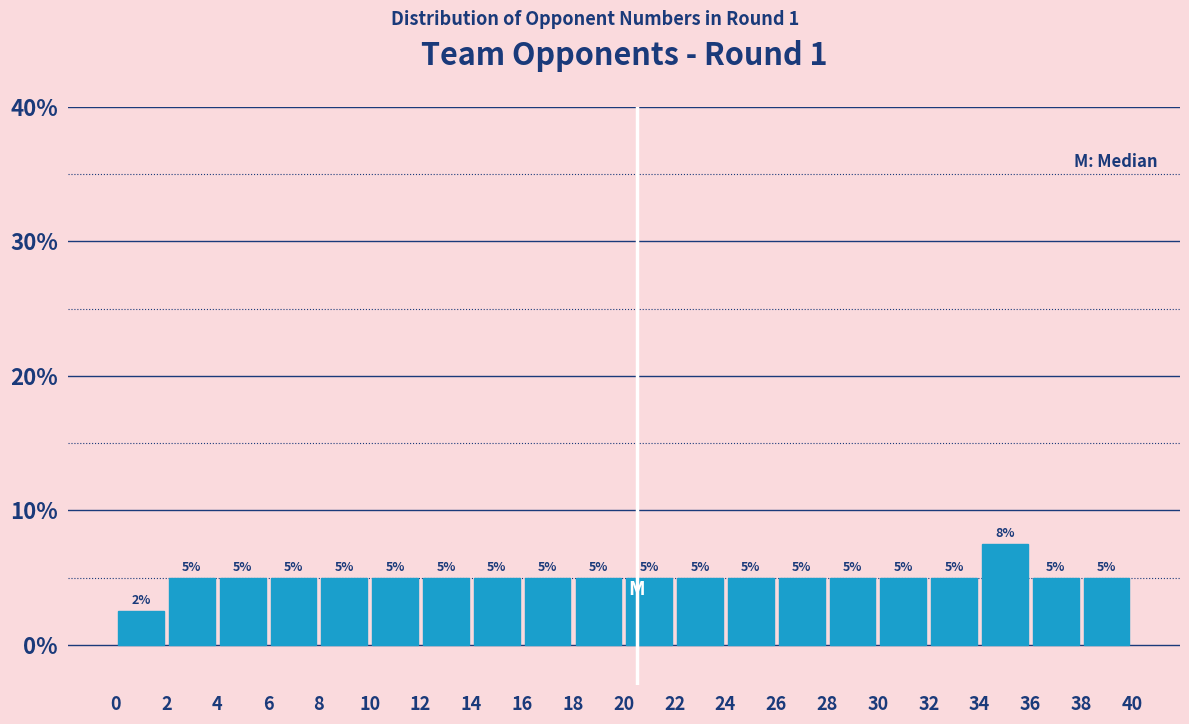

Which range on the x-axis has the tallest bar?

34 to 36